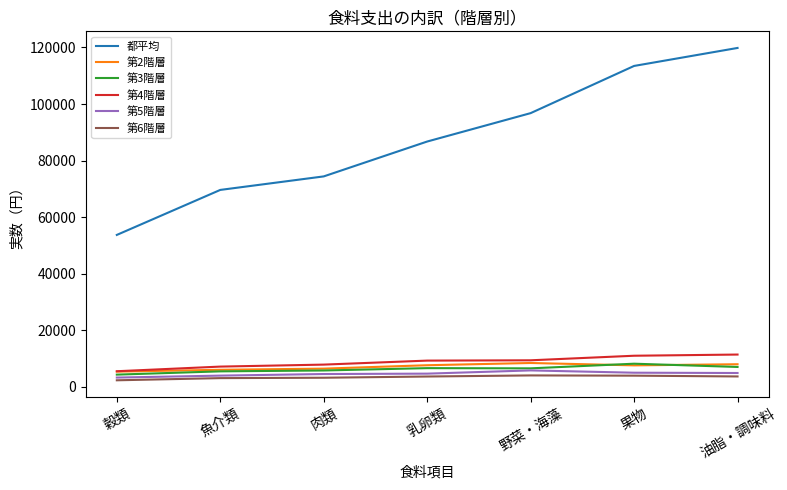

What is the maximum value for 第6階層?

4039